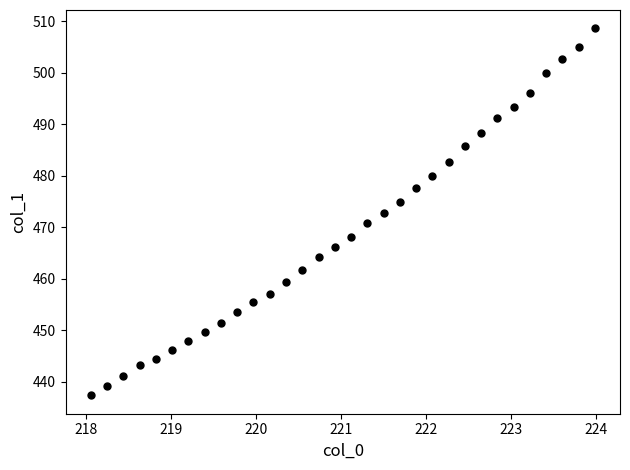

What is the range of Y values (max minus min)?

71.3